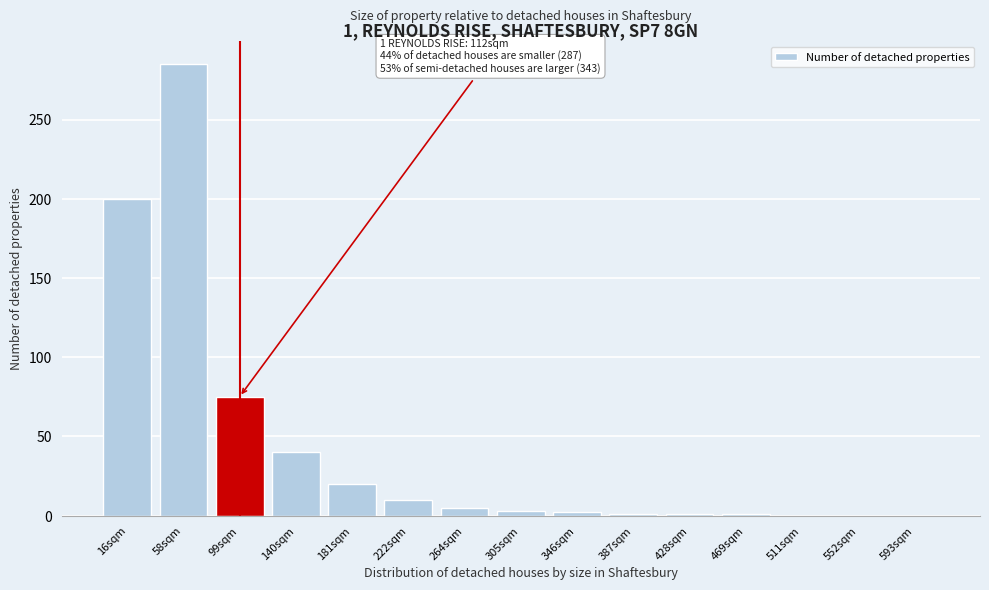

What is the change in value from 16sqm to 222sqm?

-190